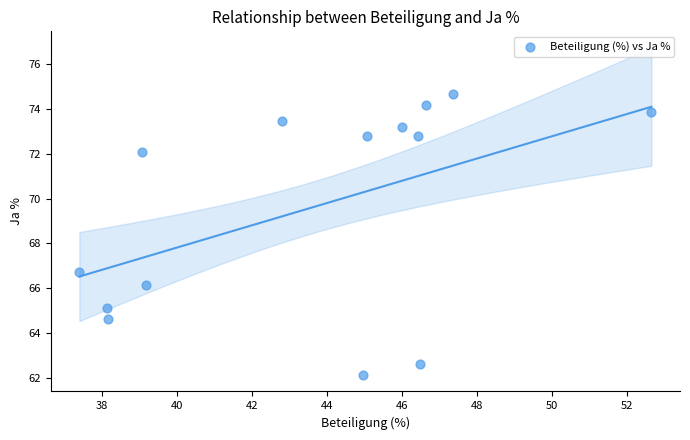

What Y value in the scatter plot is closest to 68?

66.7